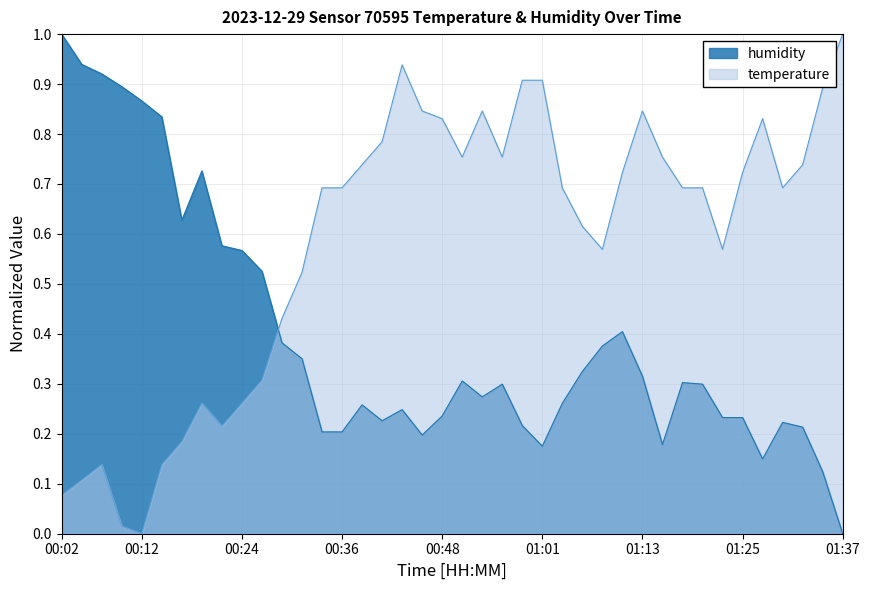

What is the sum of the values at 00:29 and 01:03?

0.6